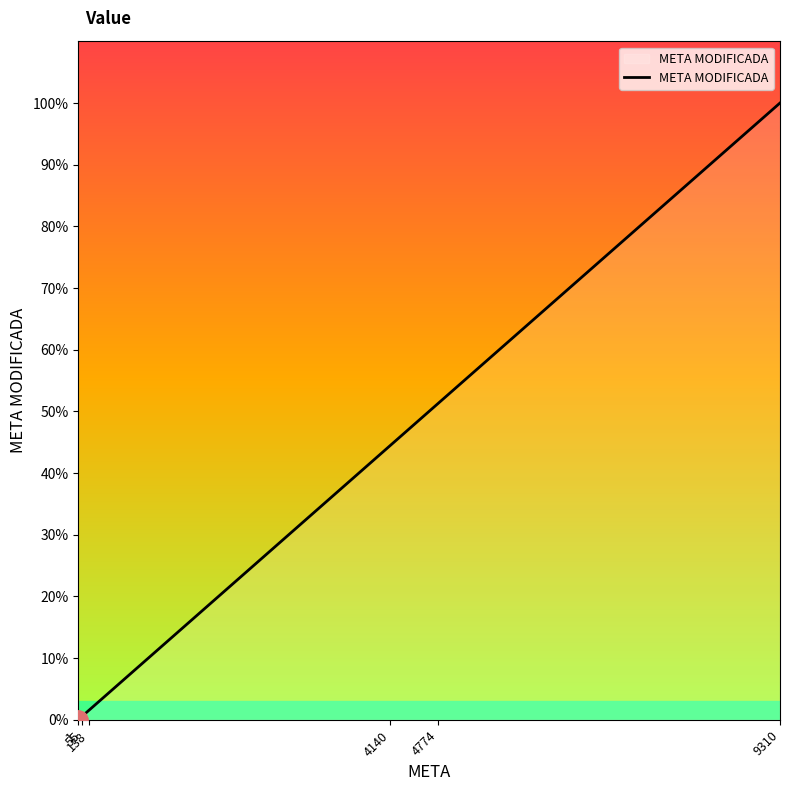

Does the chart have visible grid lines?

No